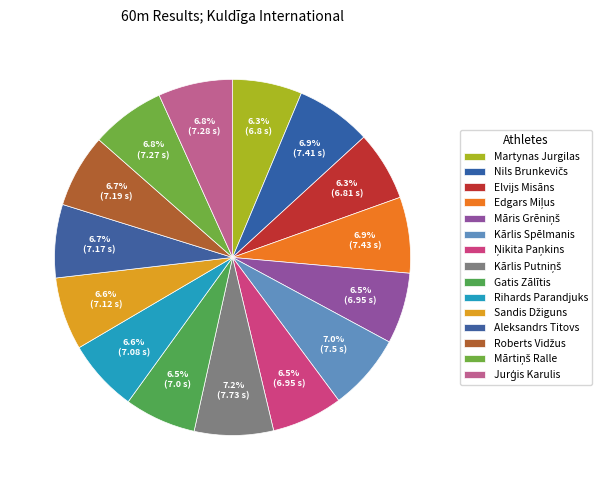

How many segments does this pie chart have?

15